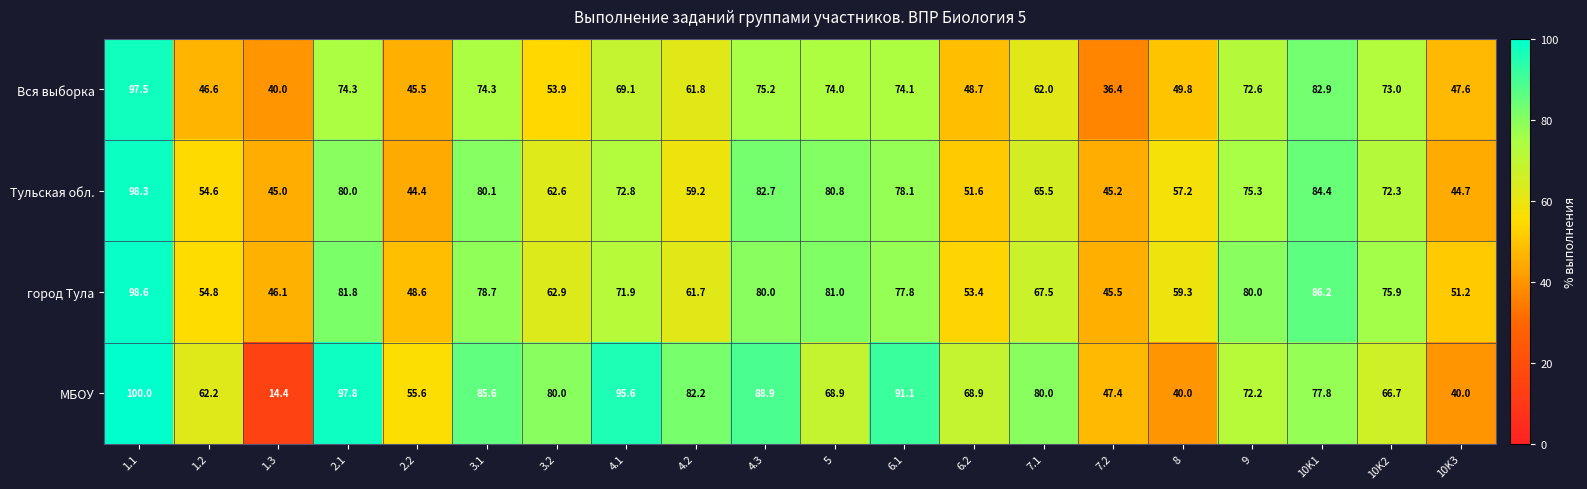

The город Тула series shows 20.7 at 4.3. True or false?

False